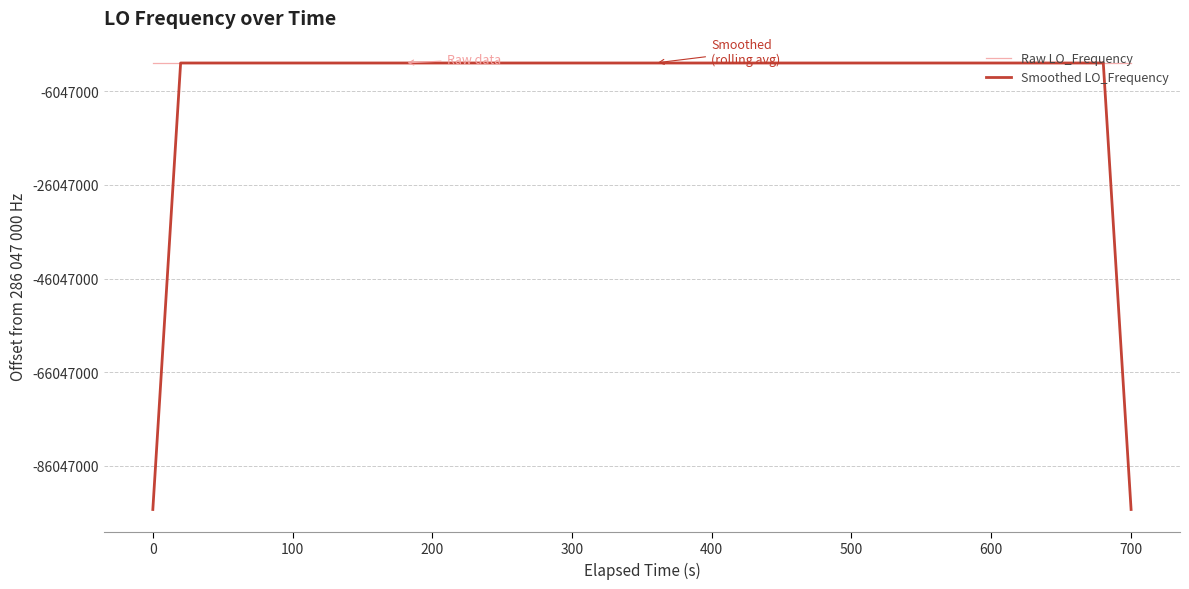

What are all the series names shown in the legend?

Raw LO_Frequency, Smoothed LO_Frequency